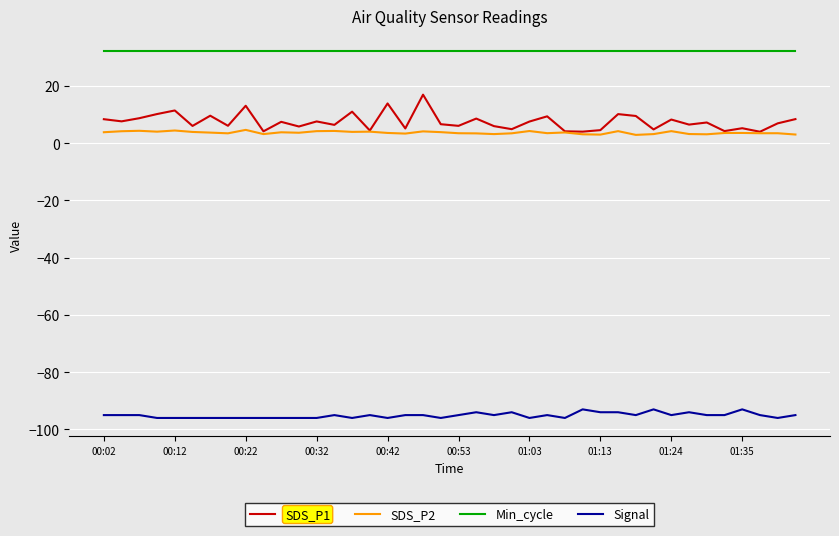

What is the minimum value shown in the chart?

-96.0